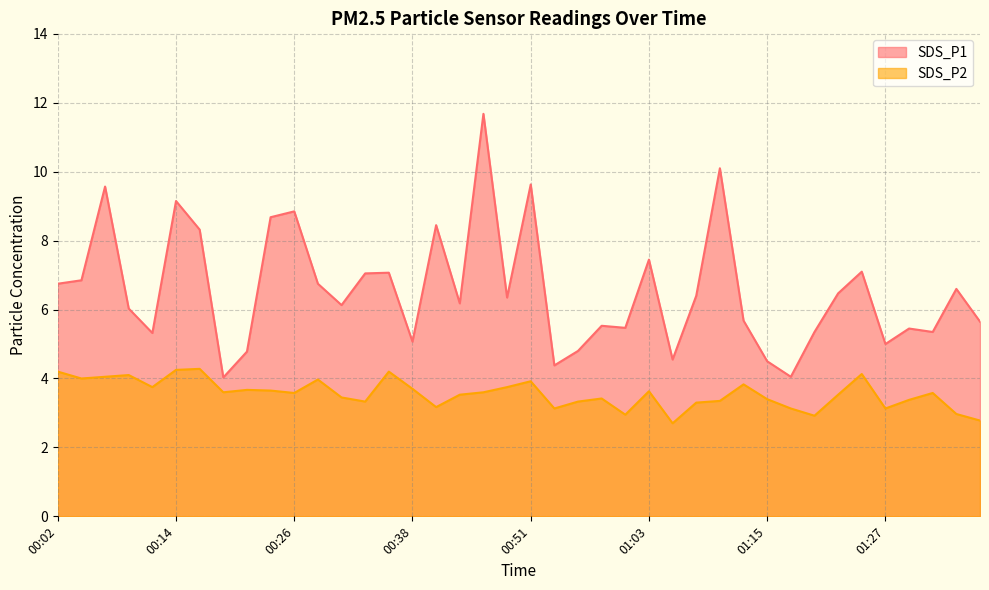

Which series has the widest spread of values?

SDS_P1